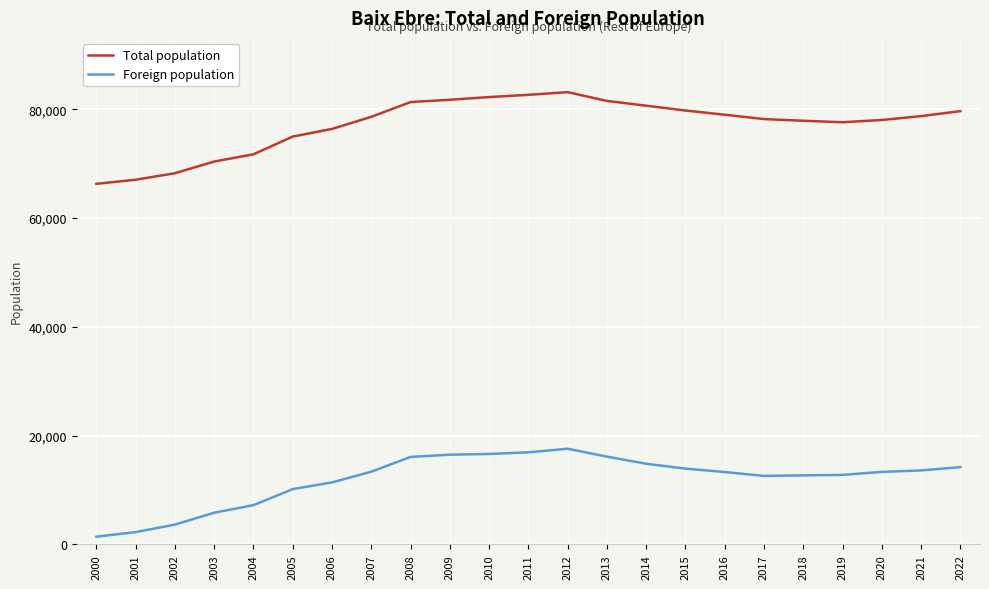

What is the maximum value for Total population?

83125